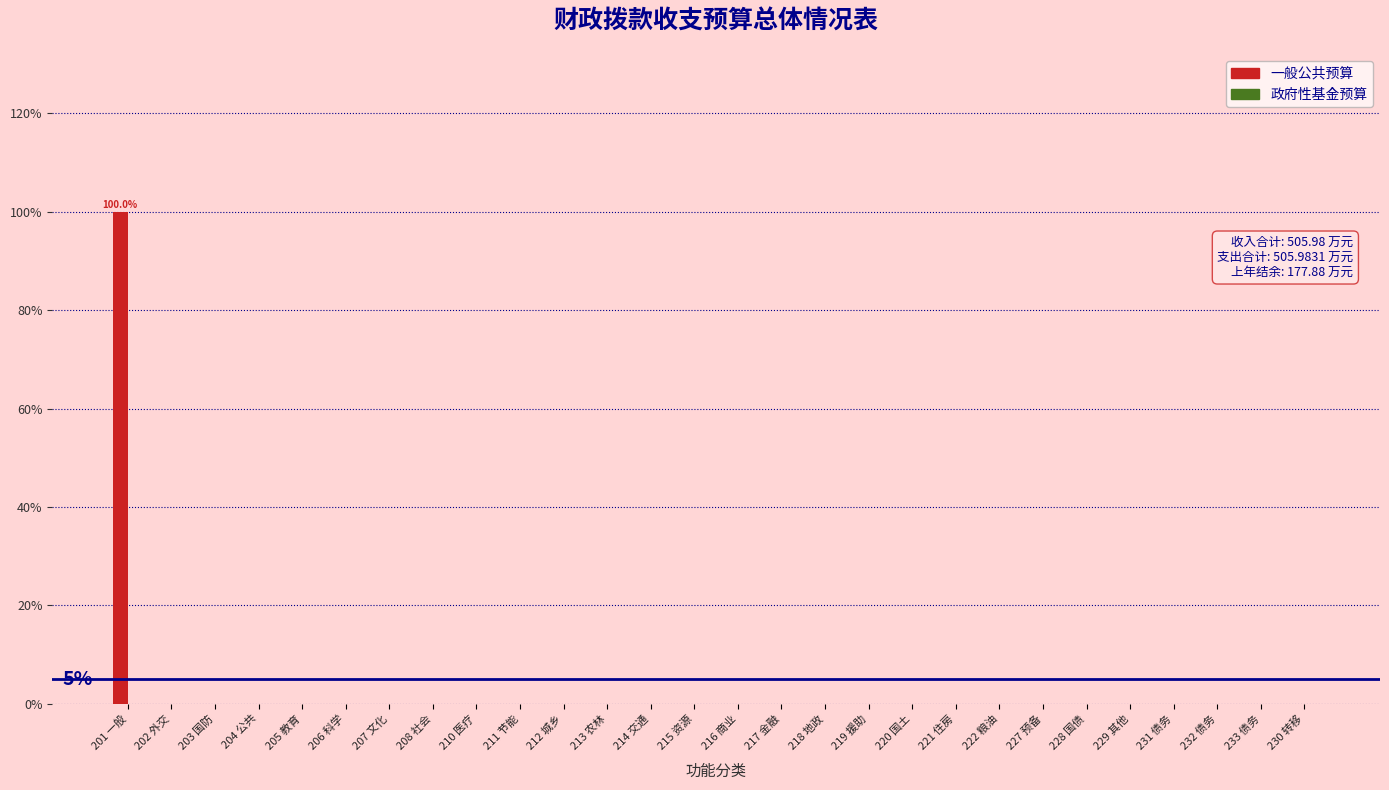

Reading left to right, transcribe all the data shown in this chart.

201 一般=100	202 外交=0	203 国防=0	204 公共=0	205 教育=0	206 科学=0	207 文化=0	208 社会=0	210 医疗=0	211 节能=0	212 城乡=0	213 农林=0	214 交通=0	215 资源=0	216 商业=0	217 金融=0	218 地政=0	219 援助=0	220 国土=0	221 住房=0	222 粮油=0	227 预备=0	228 国债=0	229 其他=0	231 债务=0	232 债务=0	233 债务=0	230 转移=0